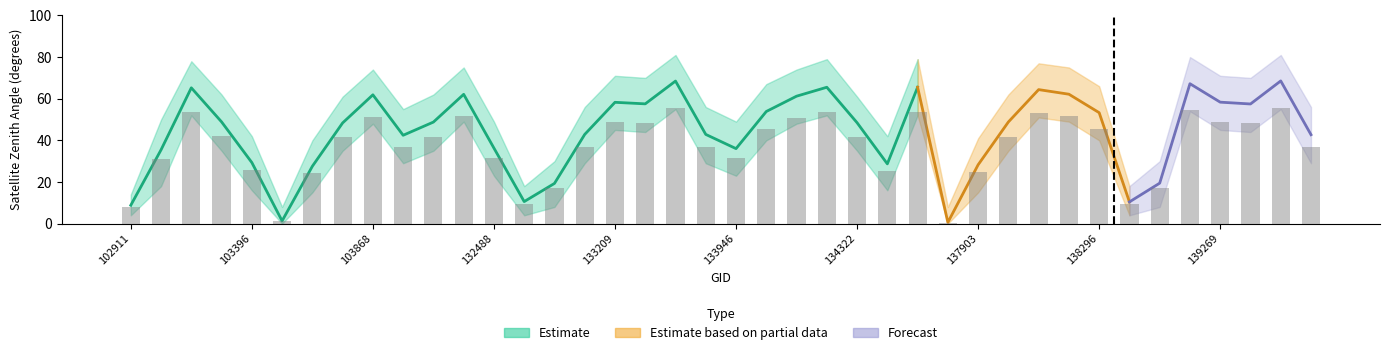

How many data points are above 41?

22